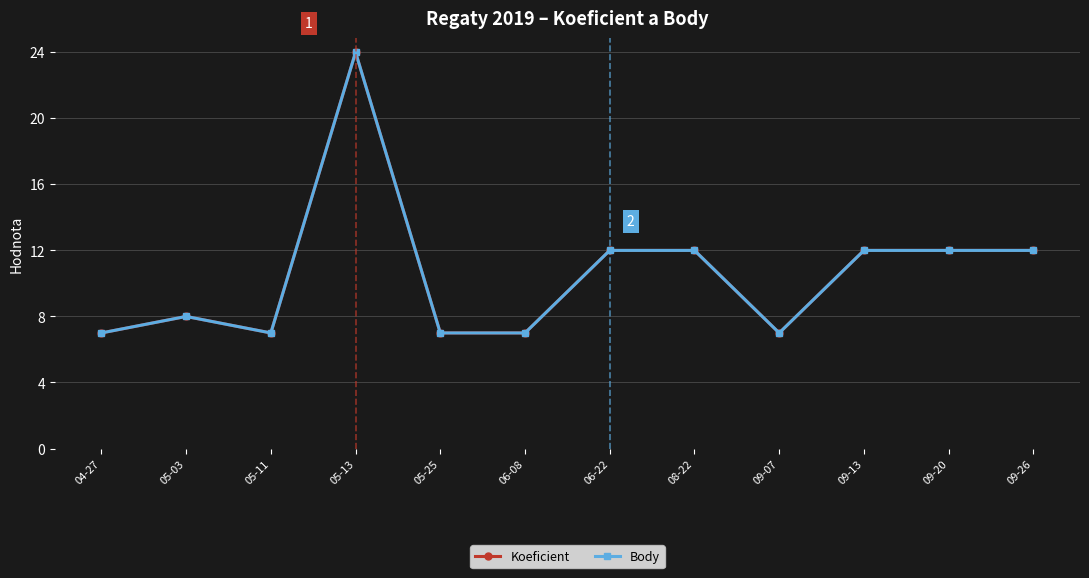

Does the chart have visible grid lines?

Yes